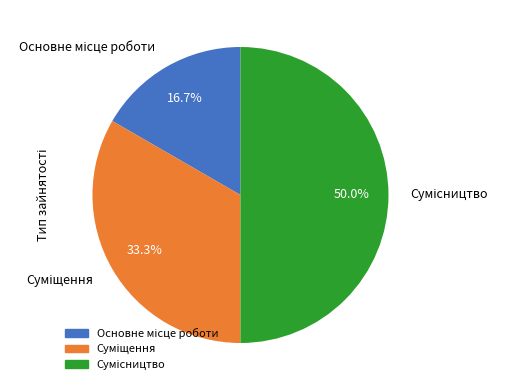

How many segments does this pie chart have?

3